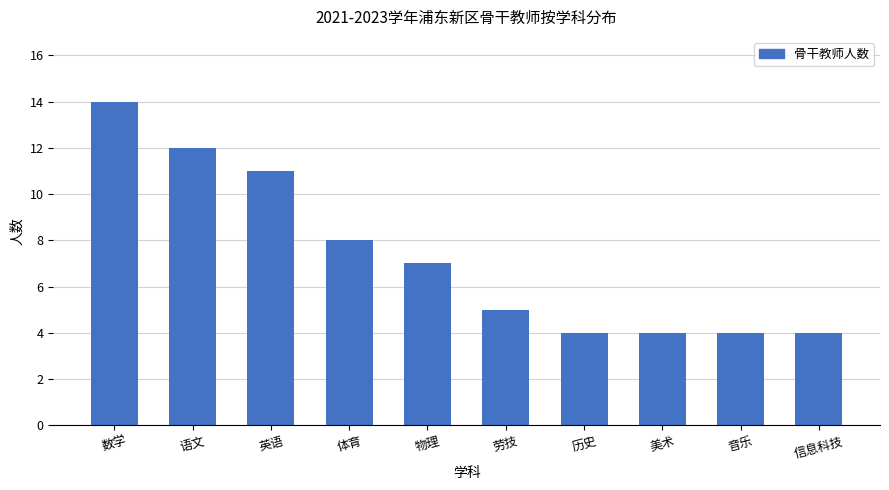

How many categories are shown in the chart?

10